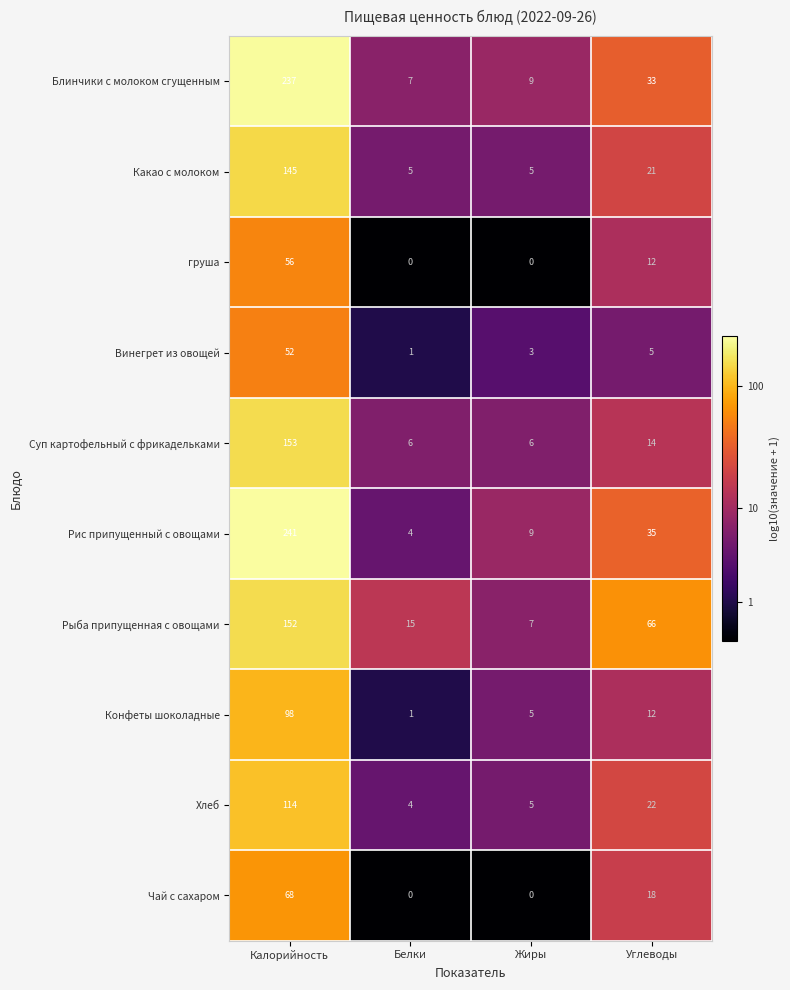

What is the difference between the highest and lowest values at Белки?

15